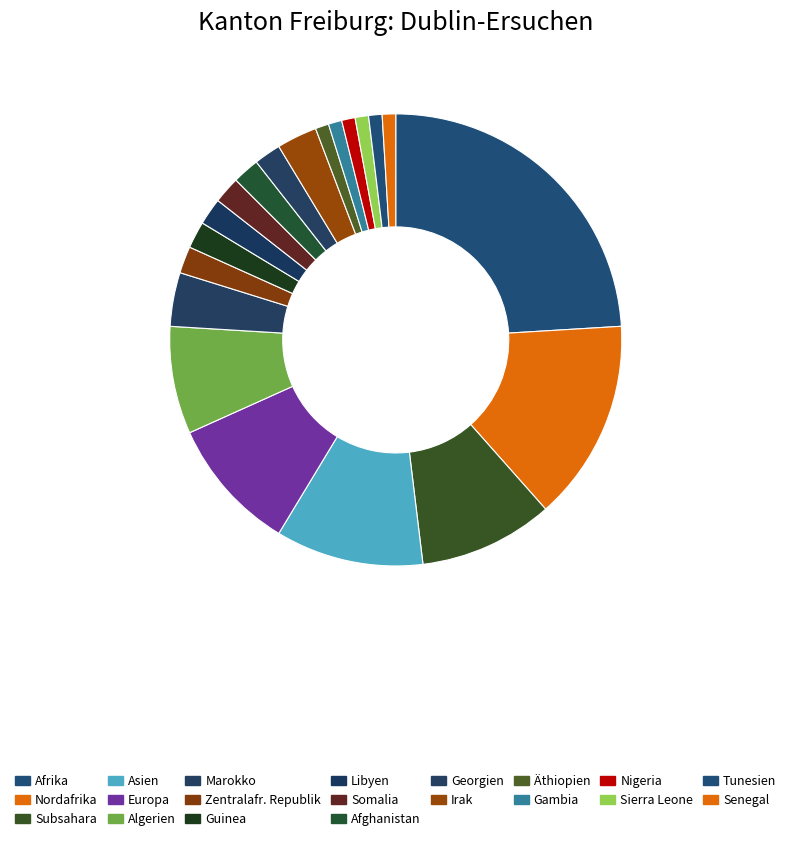

To the nearest percent, what is the difference between the Nordafrika and Afrika slice percentages?

10%